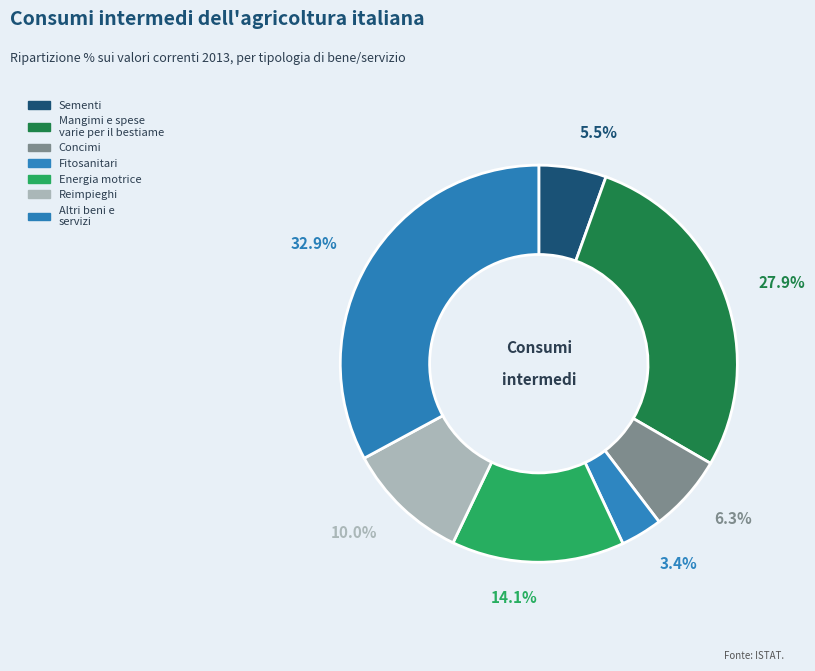

Is the sum of Reimpieghi and Concimi greater than half?

No